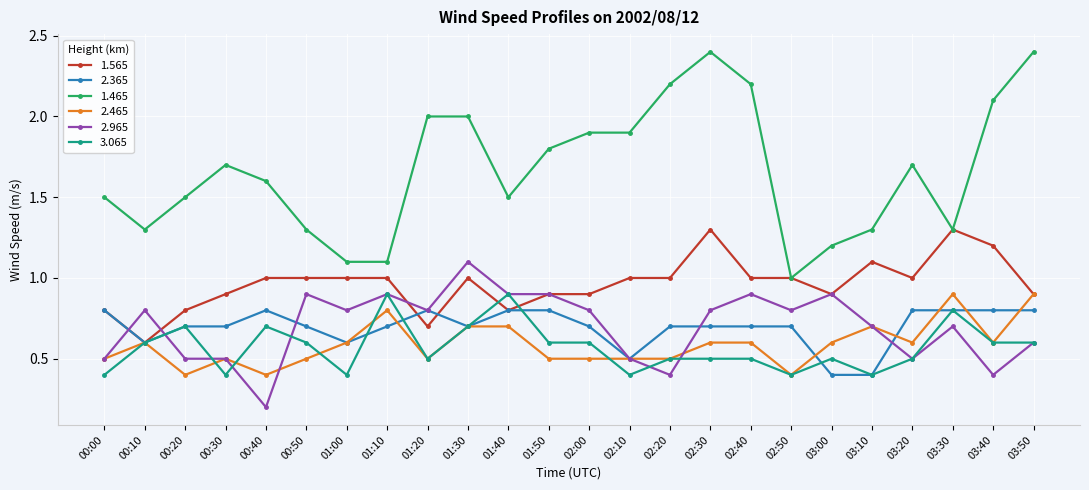

What is the difference between the second highest and minimum values in the 2.365 series?

0.4